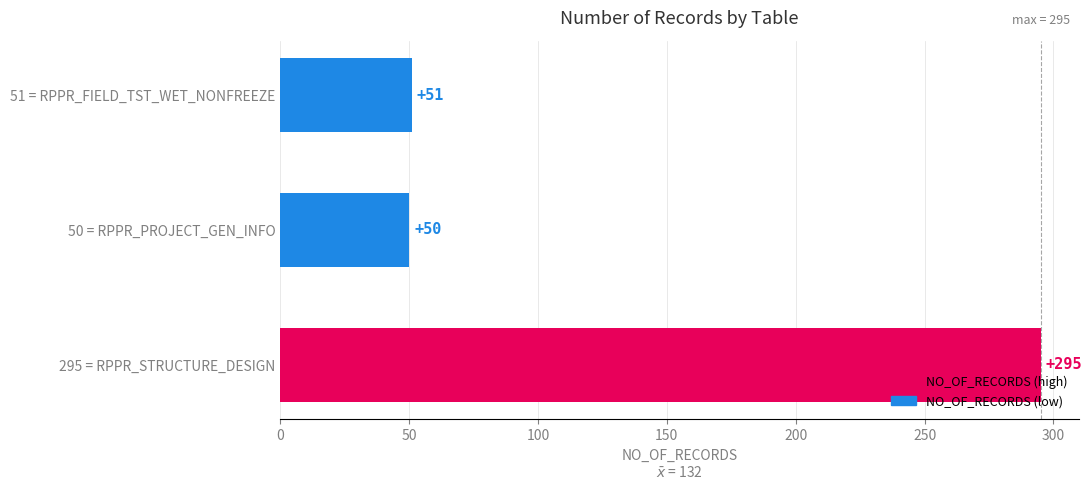

How many data points are less than 51?

1